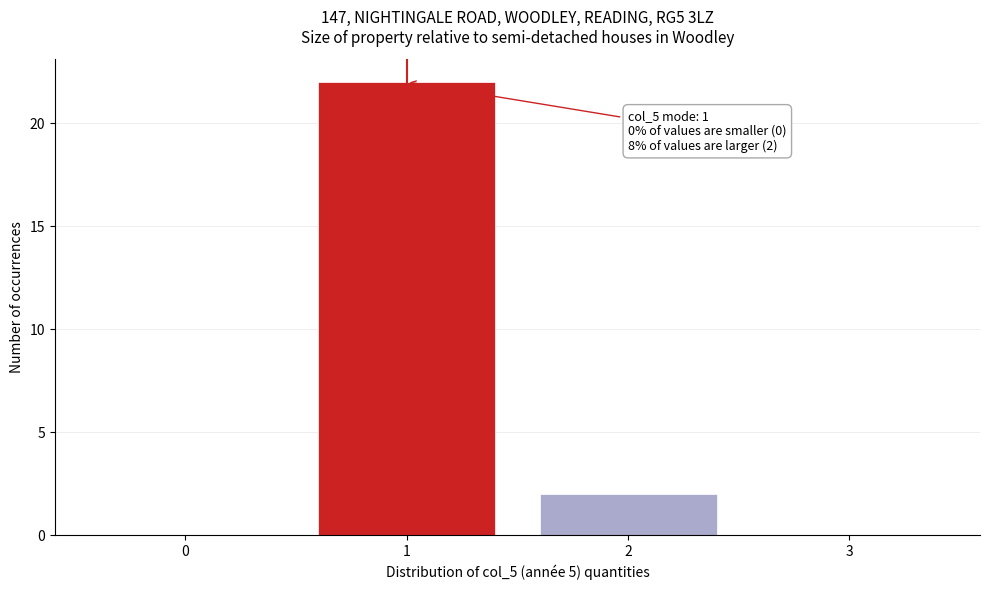

Which range on the x-axis has the tallest bar?

0.5 to 1.5